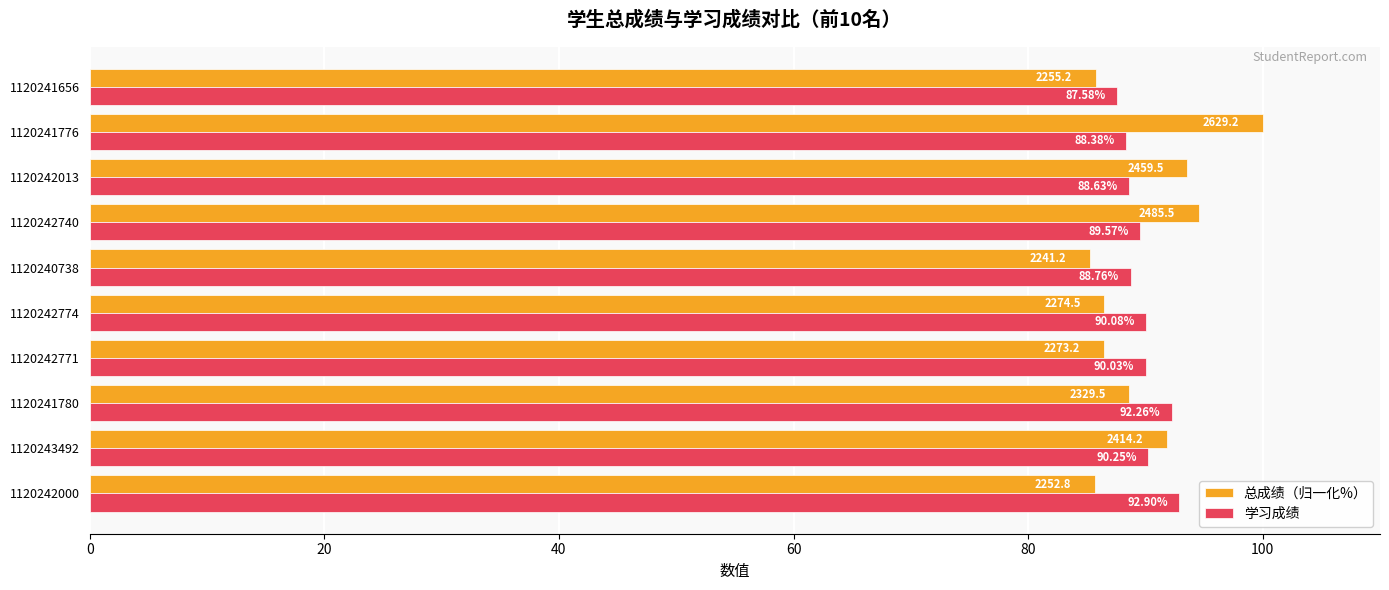

What is the spread (max minus min) of values at 1120241780?

3.7